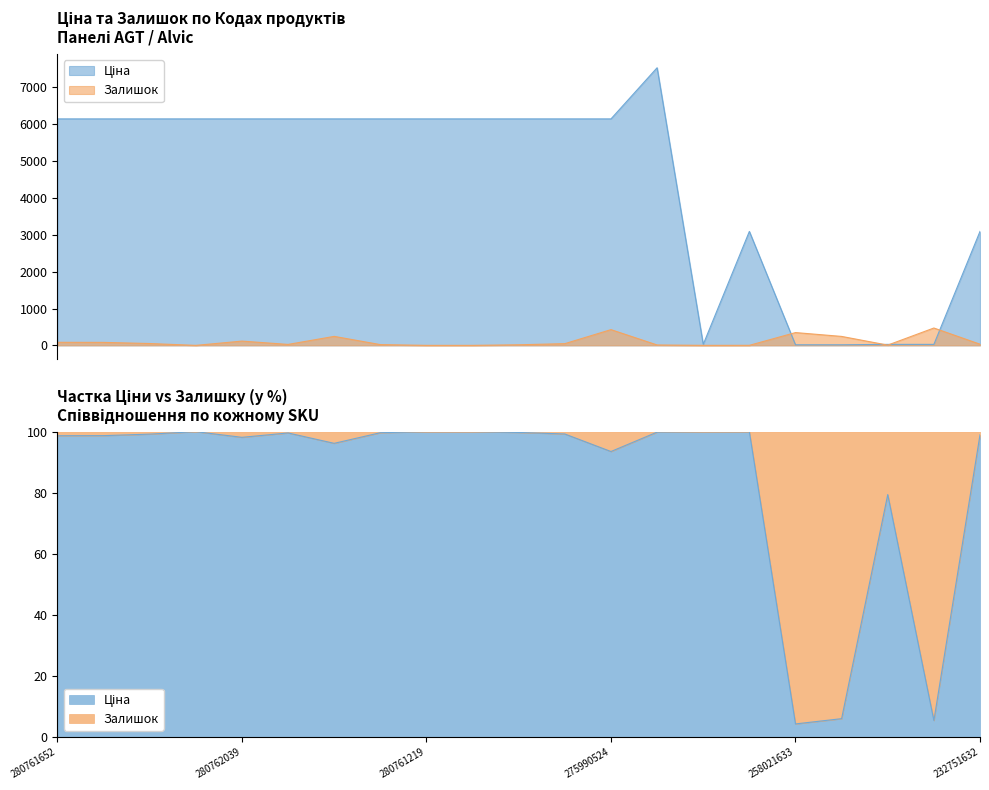

At which category is the sum across all series the highest?

208461456